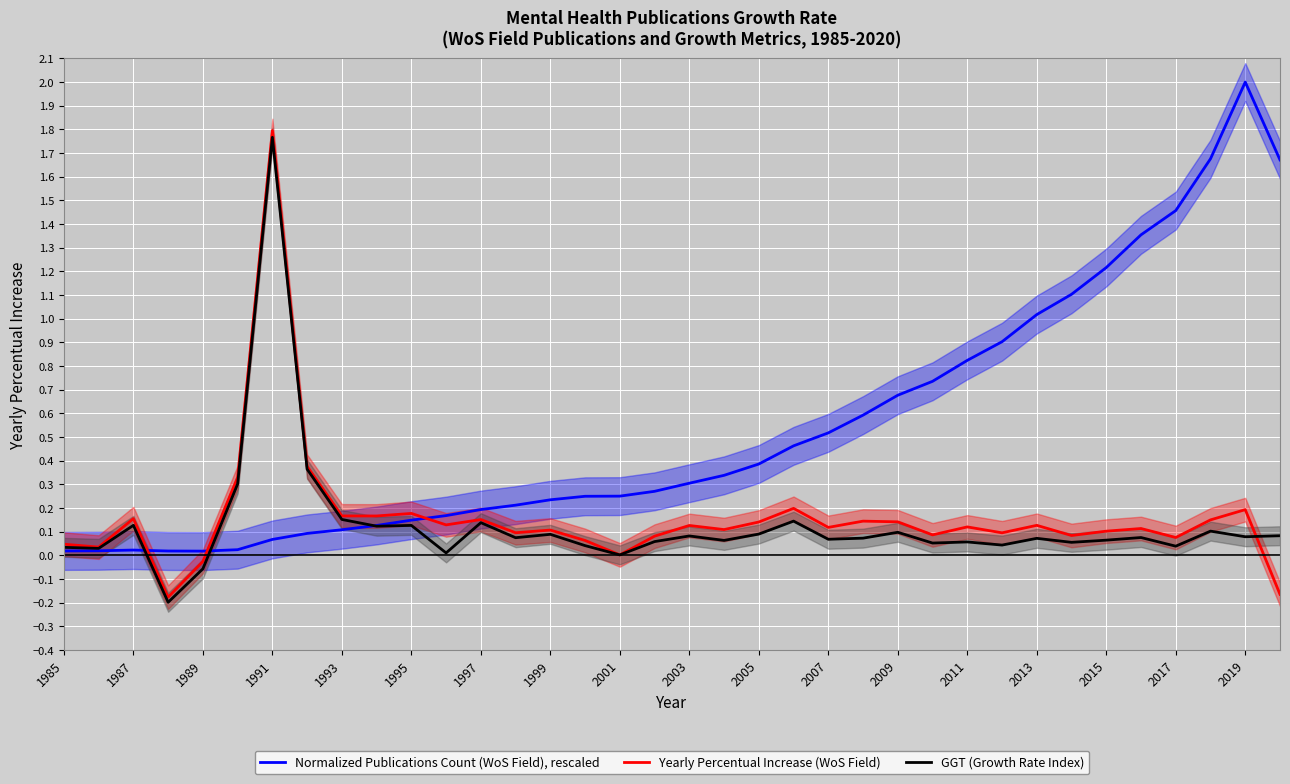

What is the value of the Yearly Percentual Increase (WoS Field) point at the 36th from the left?

-0.2